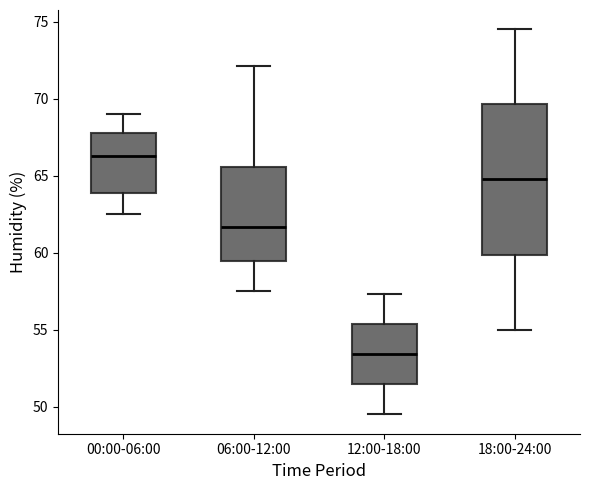

Which box is the tallest, from its lower edge to its upper edge?

18:00-24:00